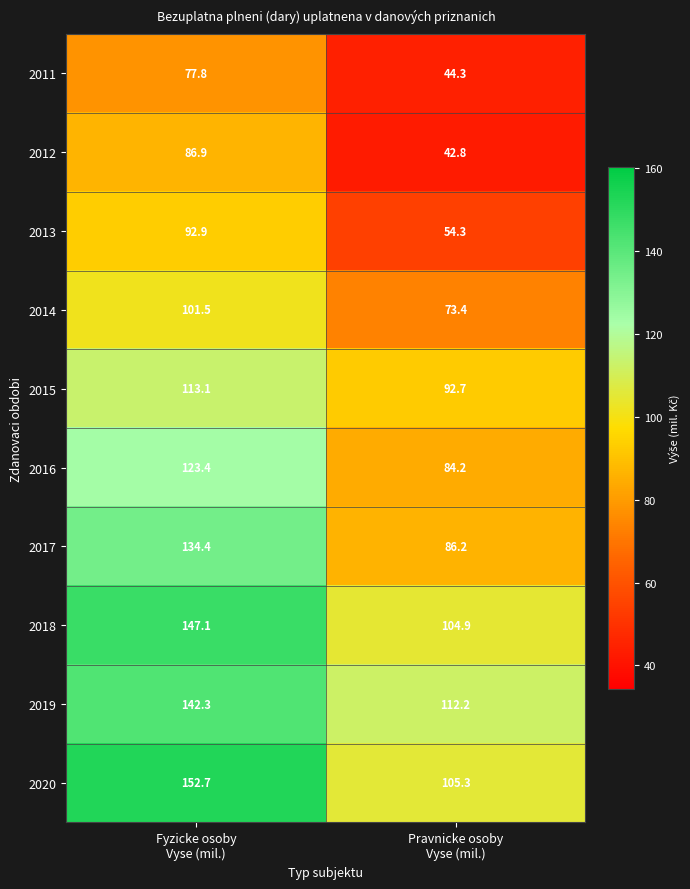

Between Fyzicke osoby
Vyse (mil.) and Pravnicke osoby
Vyse (mil.), which series saw the biggest shift?

2017